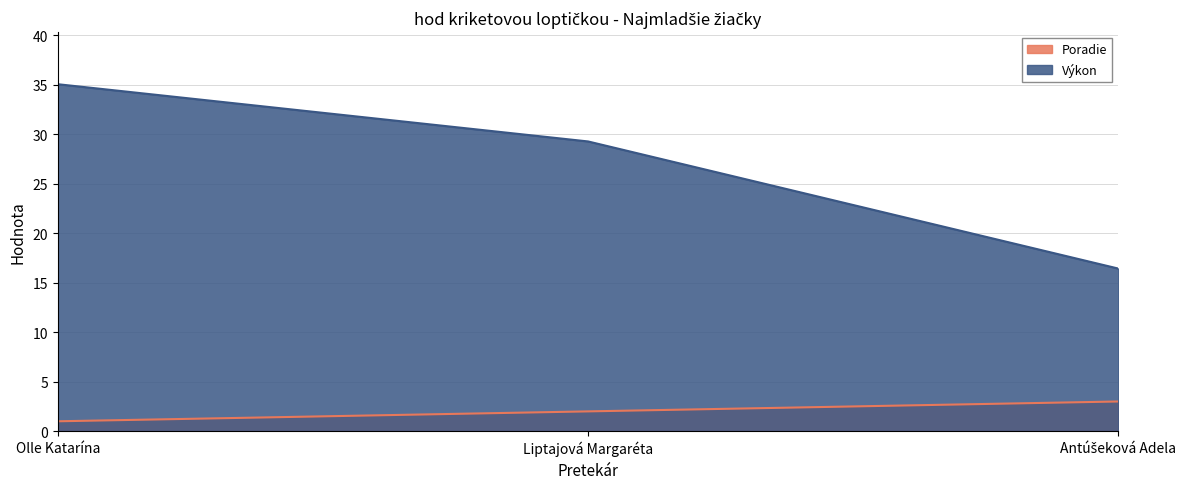

Reading right to left, what are all the values shown in this chart?

Poradie: 3.0	2.0	1.0
Výkon: 16.4	29.3	35.0